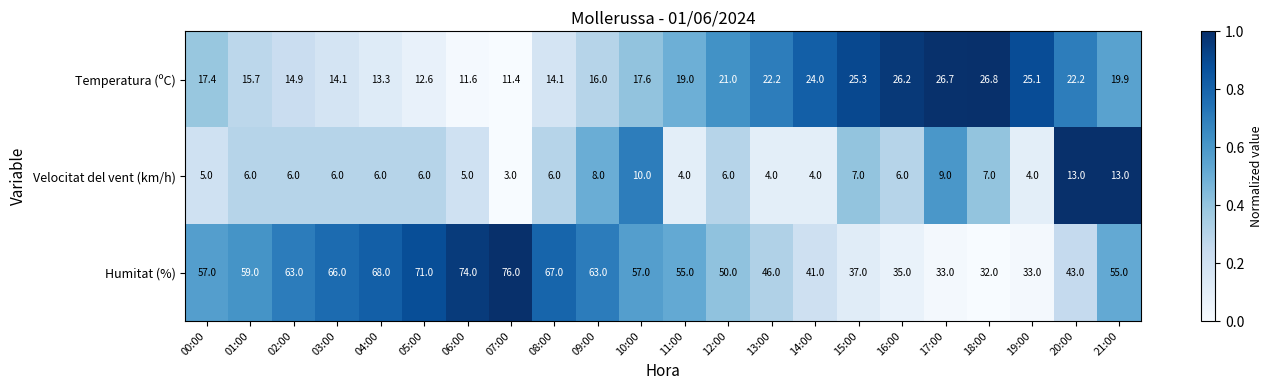

Rank the series at 21:00 from lowest to highest value.

Velocitat del vent (km/h), Temperatura (ºC), Humitat (%)